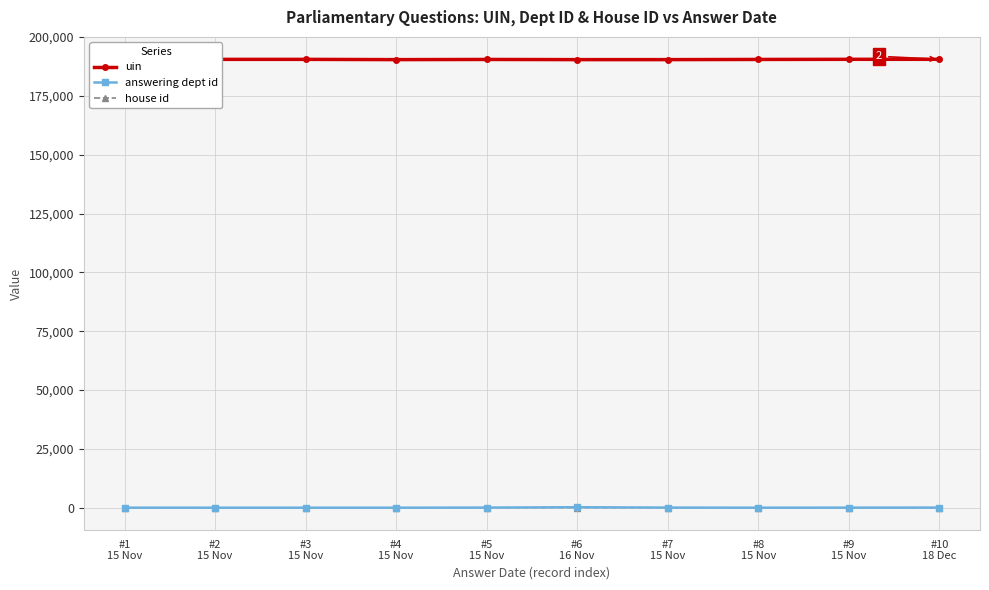

Which series has the largest total across all categories?

uin